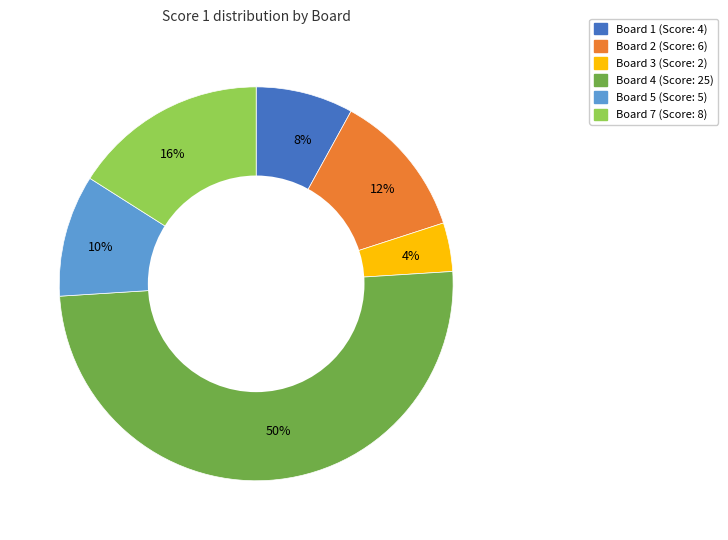

Is the sum of 10% and 50% greater than half?

Yes